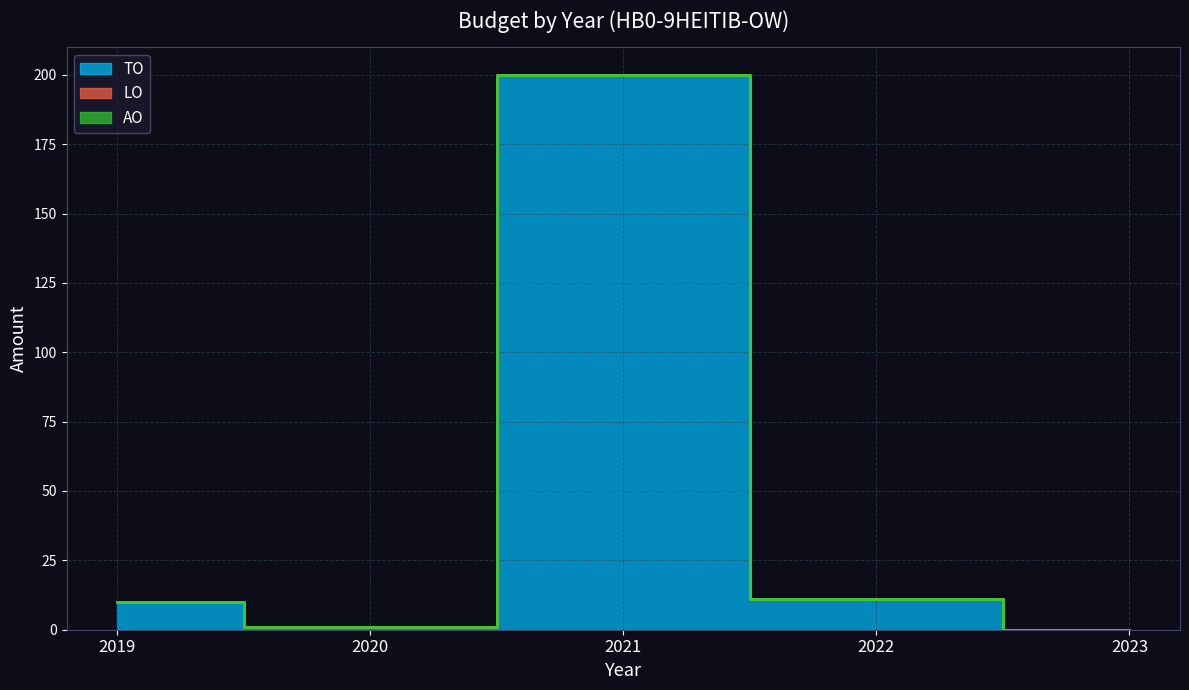

List the series in order of their peak value, lowest first.

LO, AO, TO